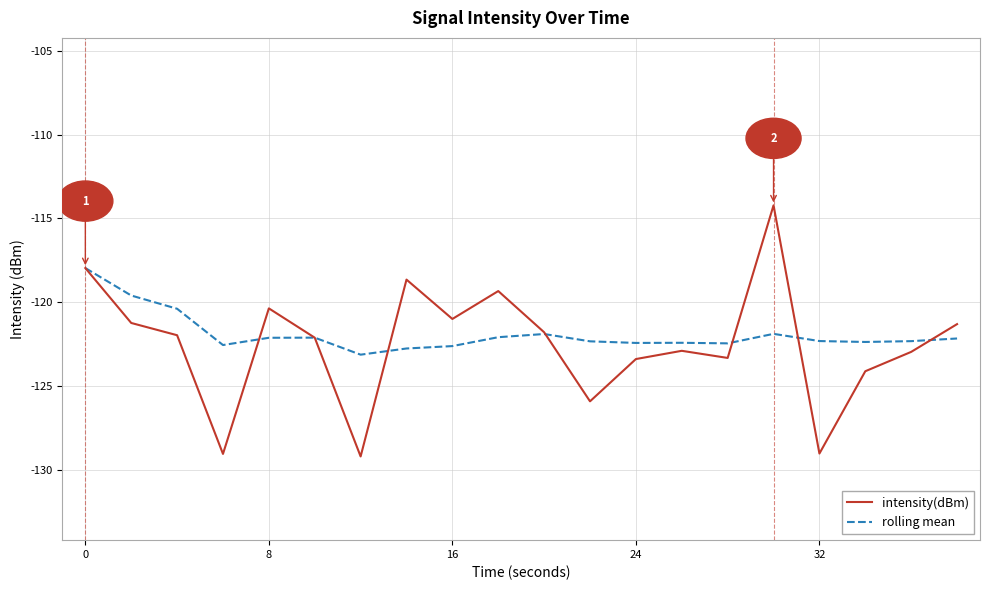

Rank the series by their maximum value, from highest to lowest.

intensity(dBm), rolling mean